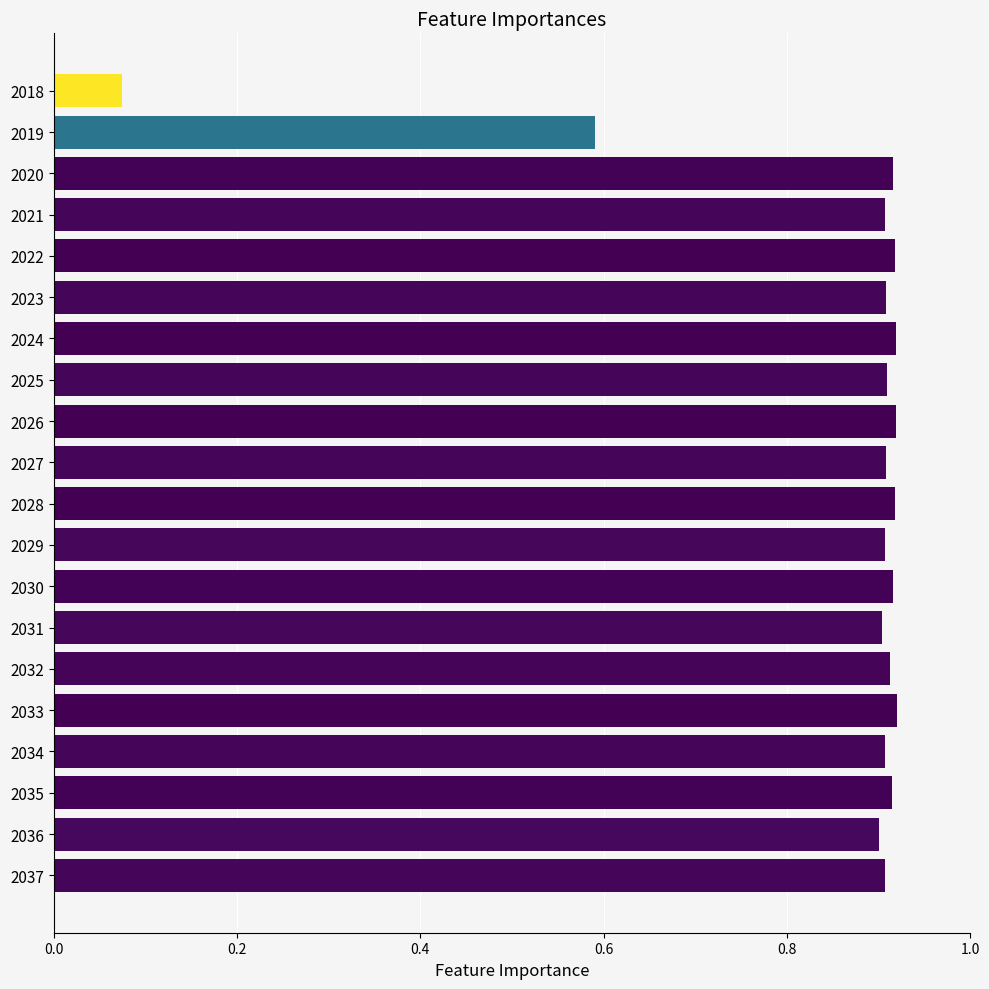

What is the sum of all values?

17.1